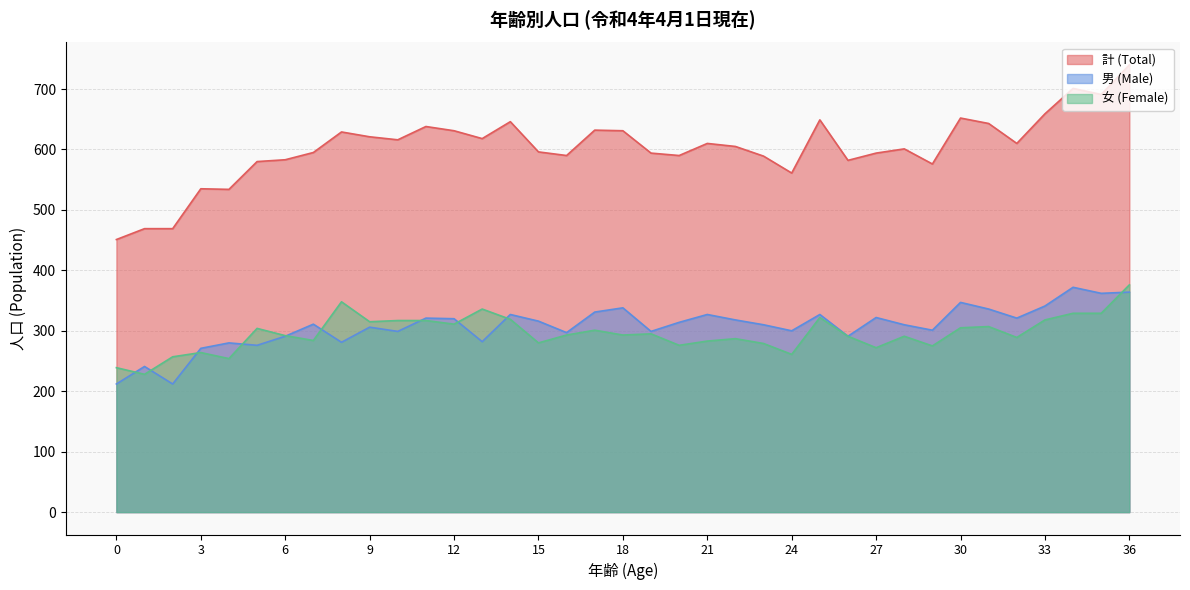

How many data points in 女 (Female) are less than 293?

18